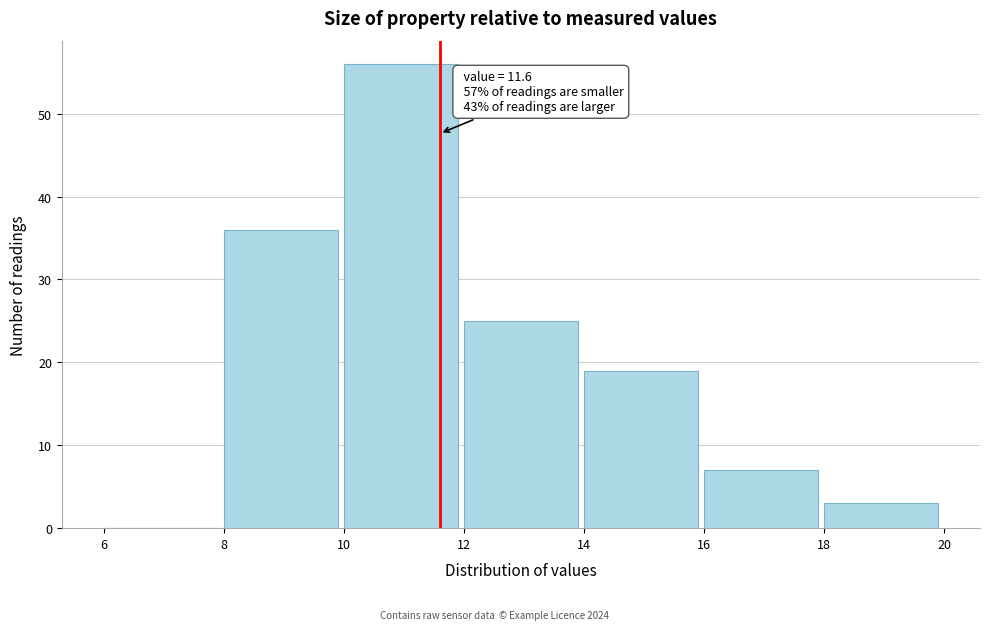

Which range on the x-axis has the tallest bar?

10 to 12